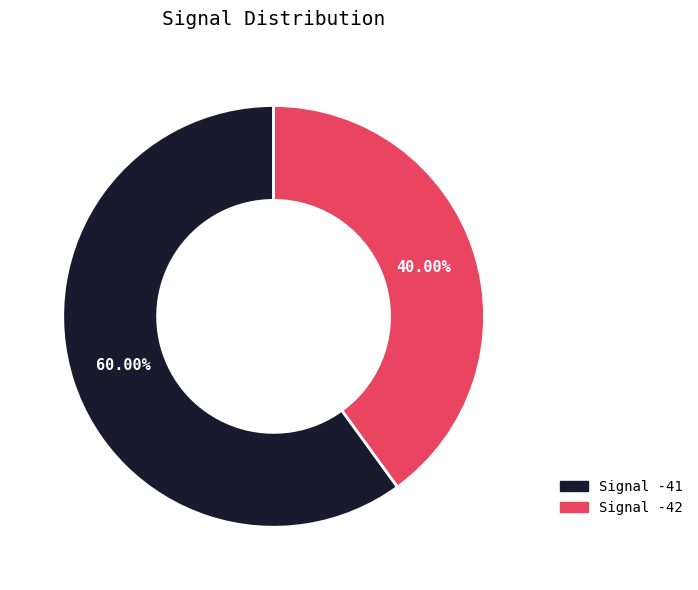

Is there any slice that represents more than half of the pie?

Yes